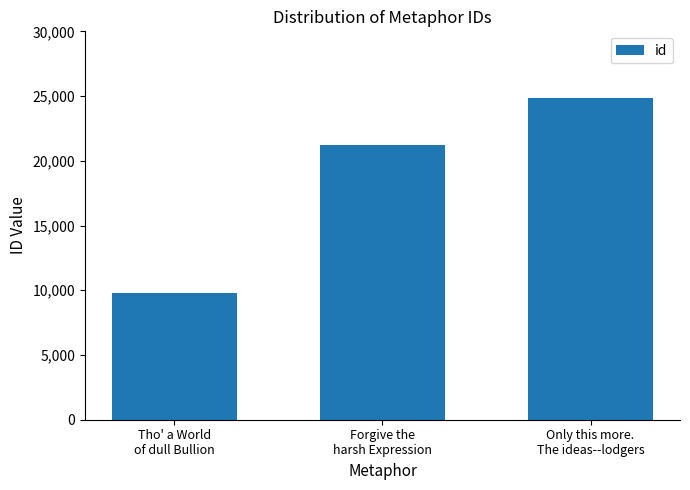

How many data points does each series have?

3